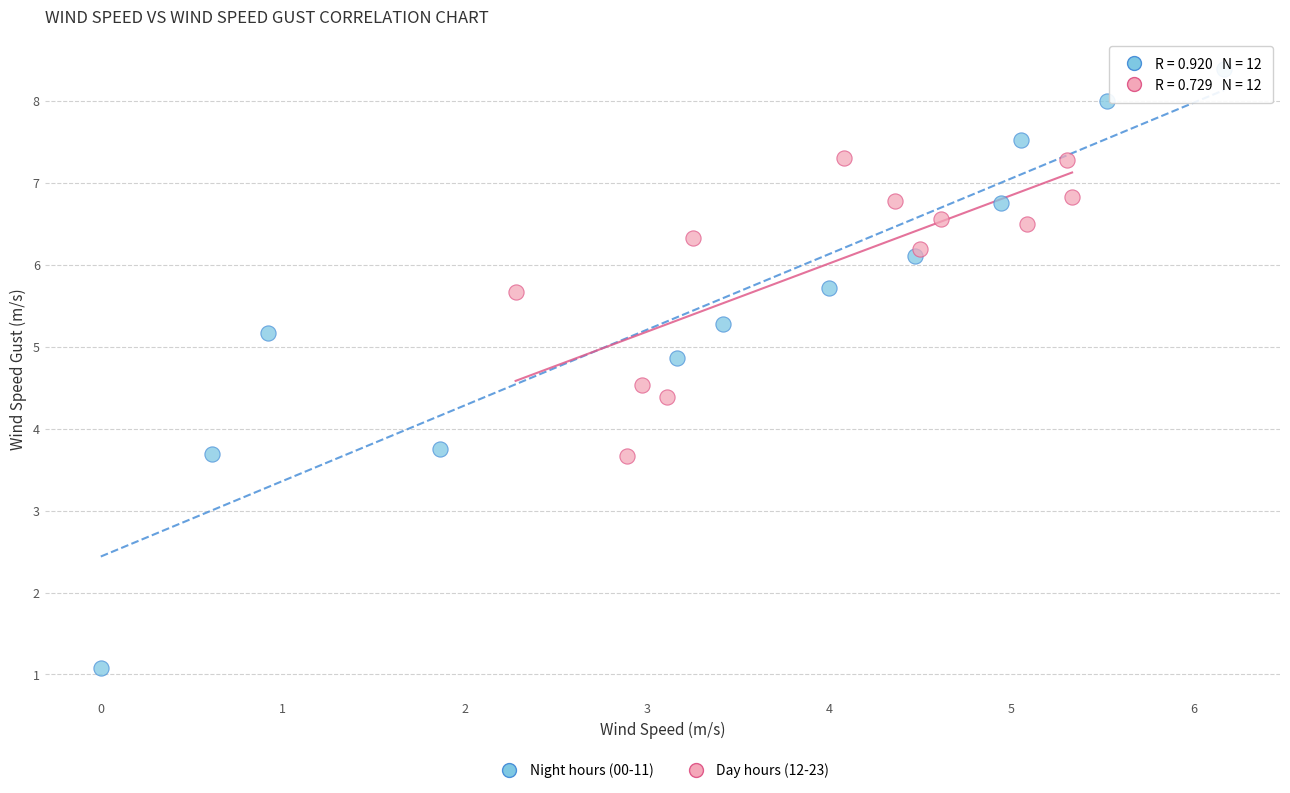

Which series has the widest spread of Y values?

Night hours (00-11)